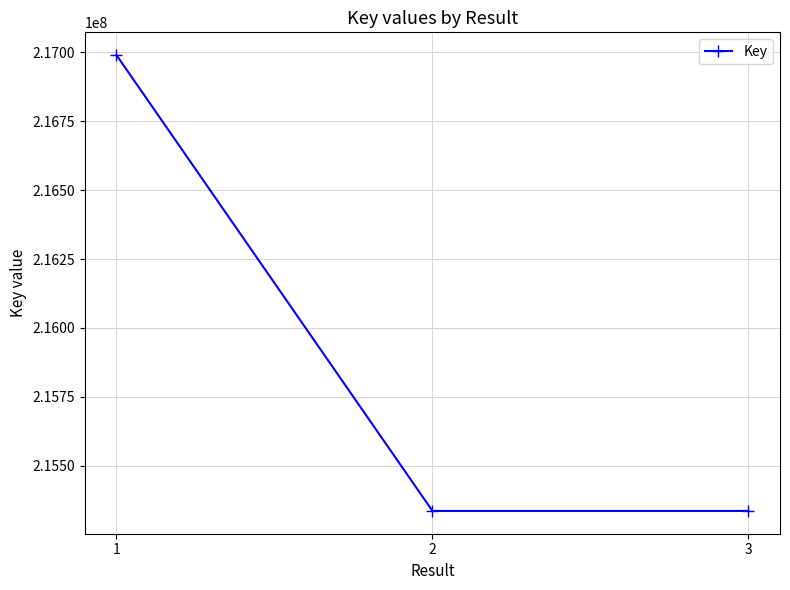

How many lines are shown in the chart?

1